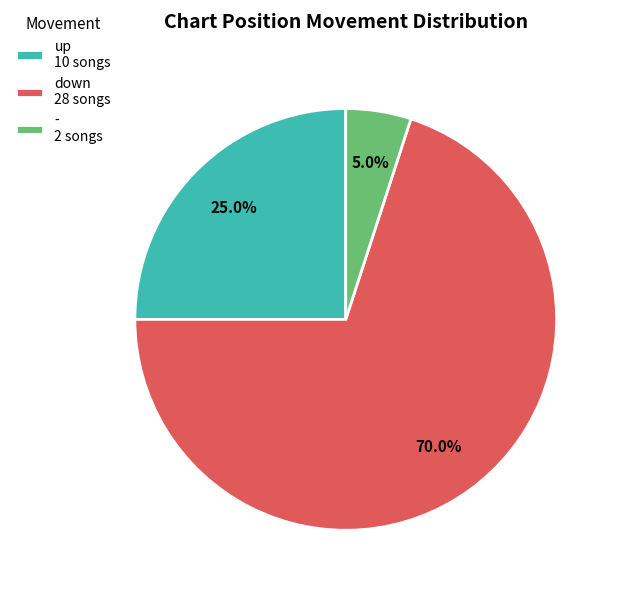

To the nearest percent, what percentage of the pie is up?

25%